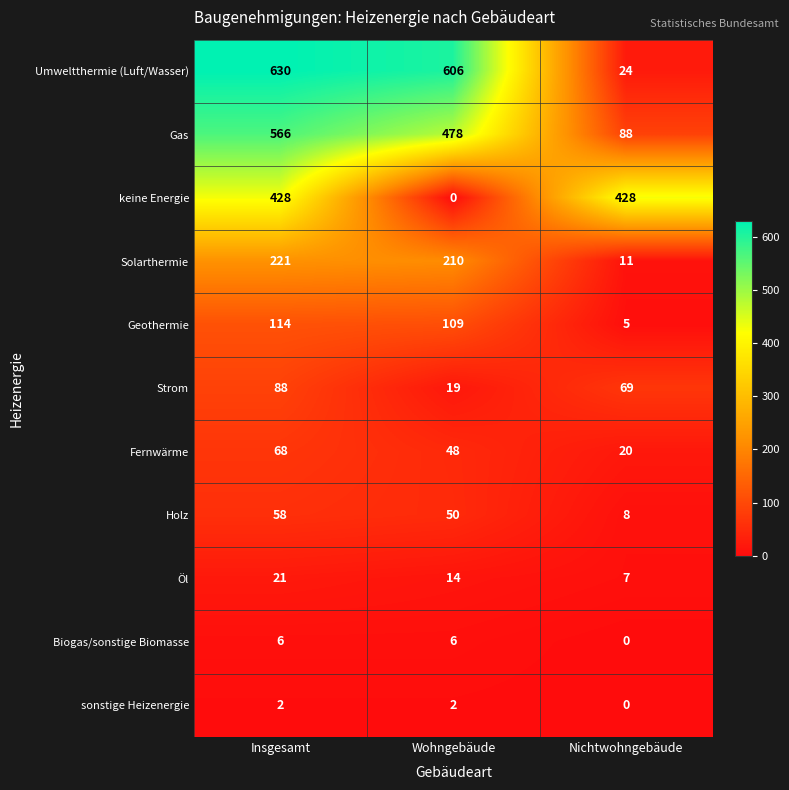

What is the difference between the highest and lowest values at Nichtwohngebäude?

428